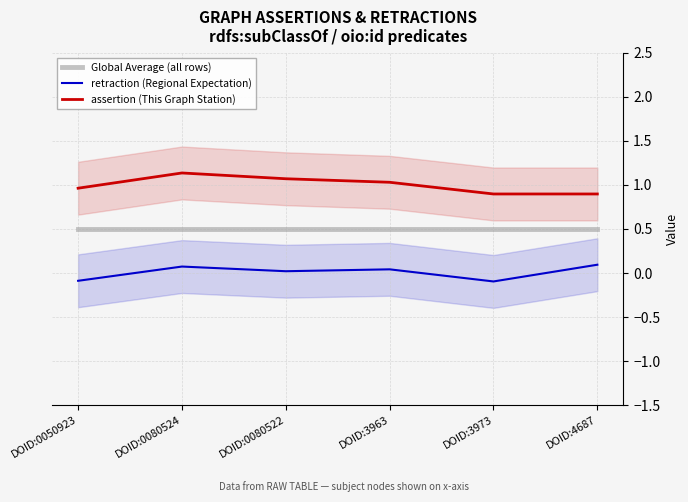

Rank the series by their maximum value, from highest to lowest.

assertion (This Graph Station), Global Average (all rows), retraction (Regional Expectation)